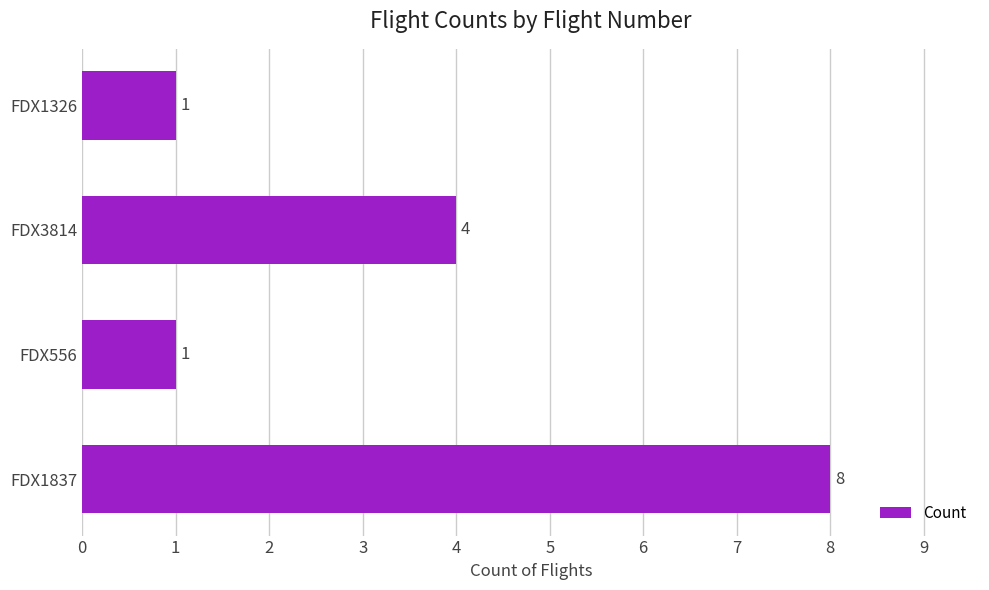

What is the sum of all values?

14